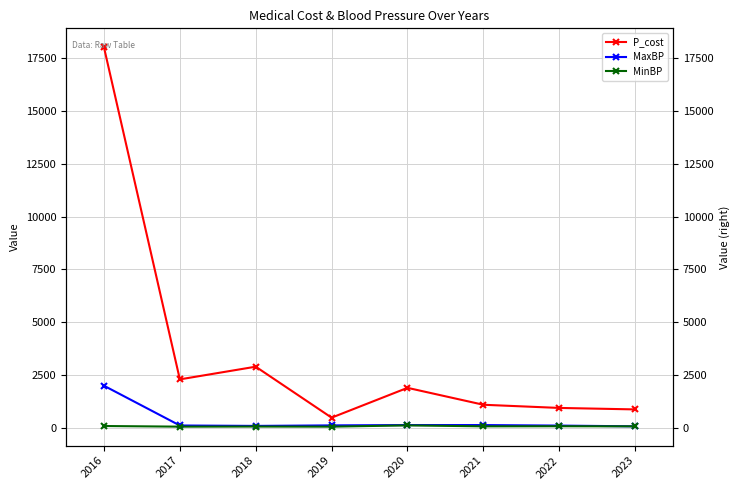

At which category does MinBP reach its first local valley?

2017